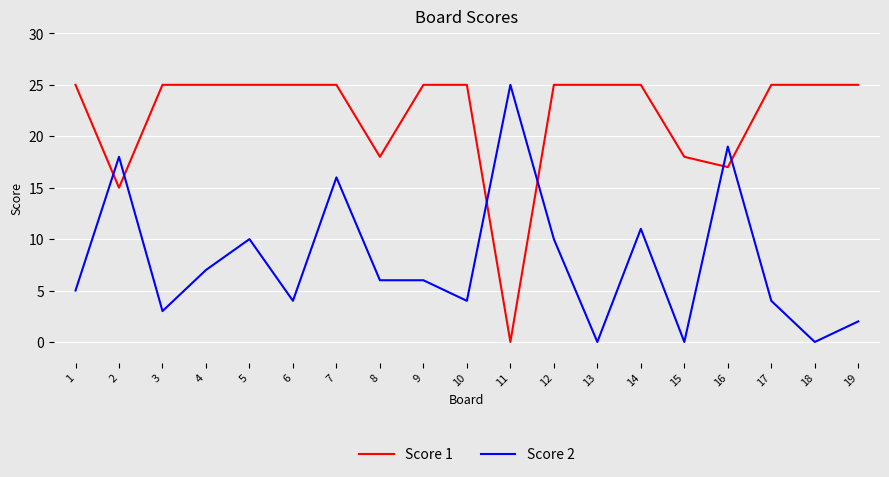

Count the number of categories in the chart.

19